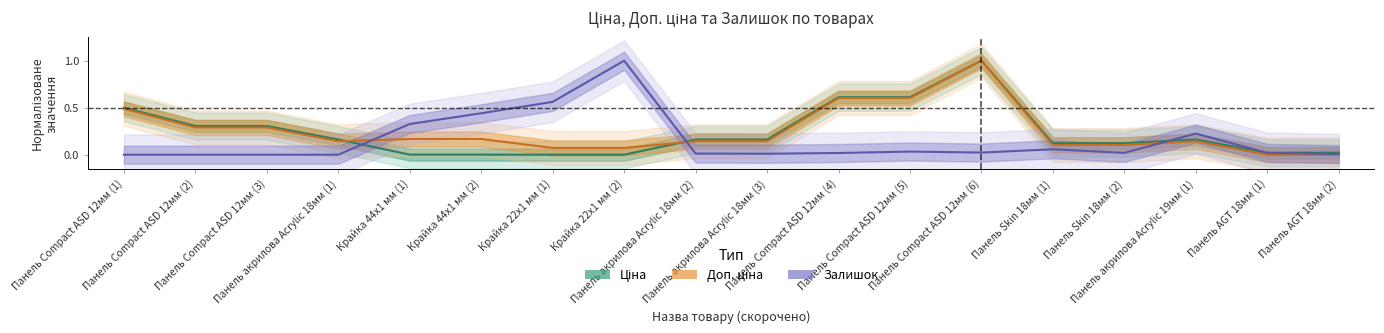

In Ціна, how many points are higher than both neighbors (excluding endpoints)?

2